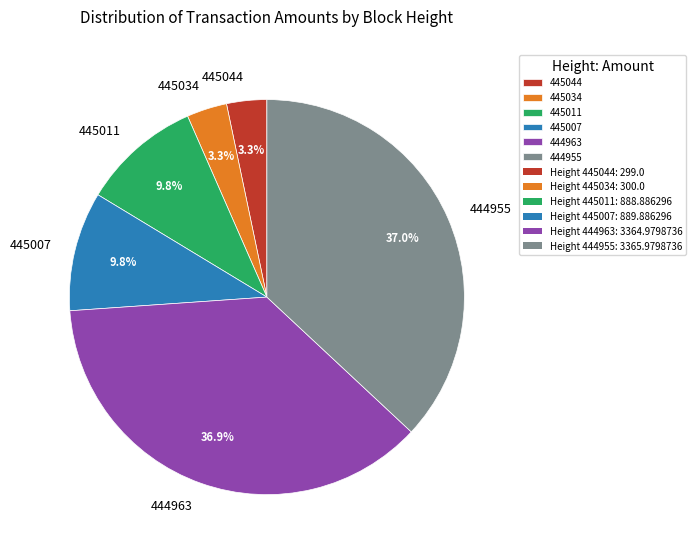

Is the sum of 445011 and 445034 greater than half?

No